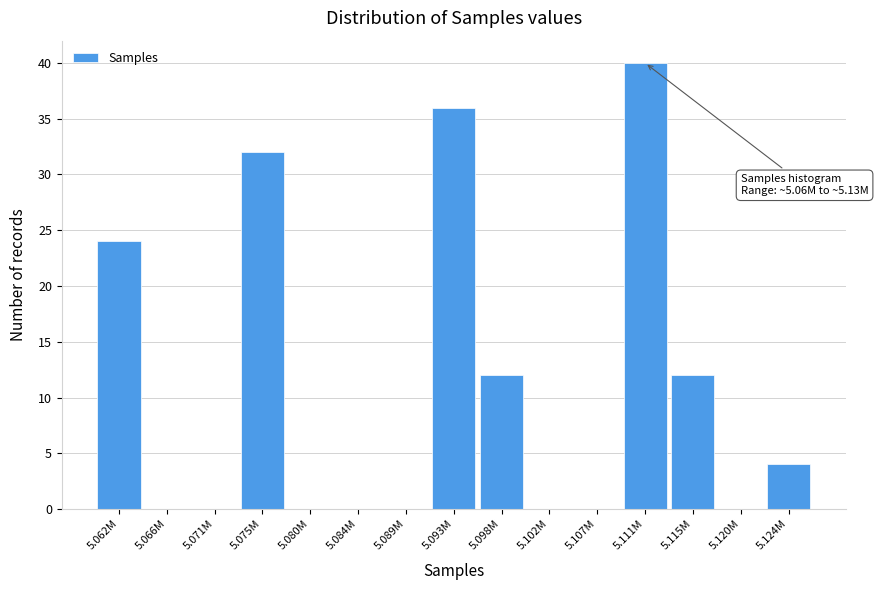

Reading left to right, extract all data points from this chart.

5.062M=24	5.066M=0	5.071M=0	5.075M=32	5.080M=0	5.084M=0	5.089M=0	5.093M=36	5.098M=12	5.102M=0	5.107M=0	5.111M=40	5.115M=12	5.120M=0	5.124M=4